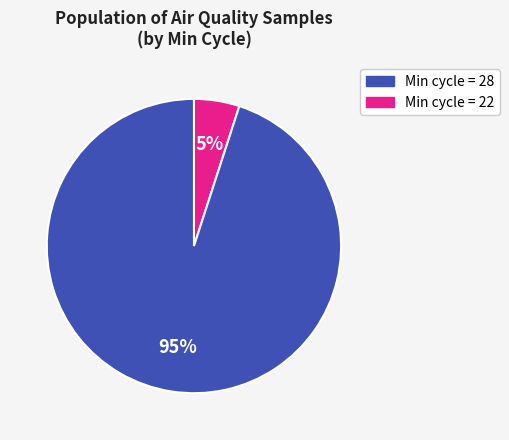

To the nearest percent, what is the average slice percentage?

50%